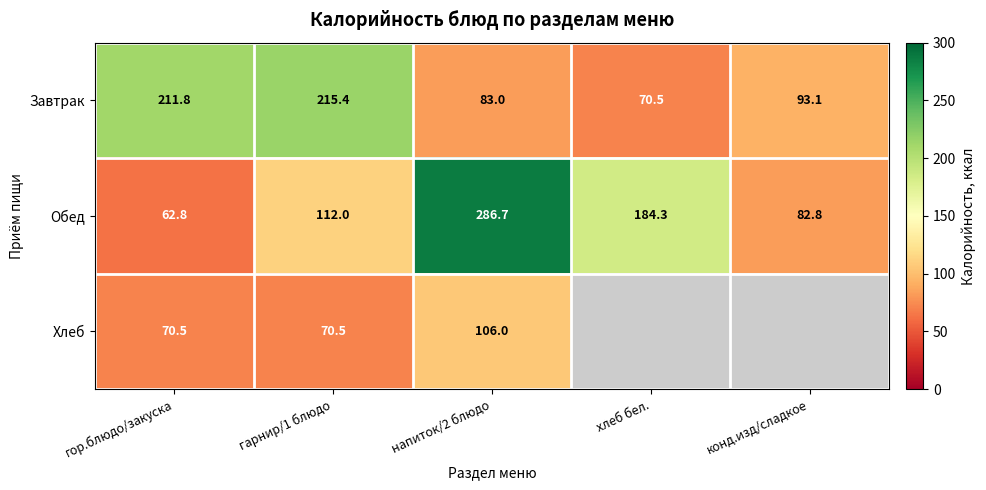

What is the average value of the Обед series?

145.7